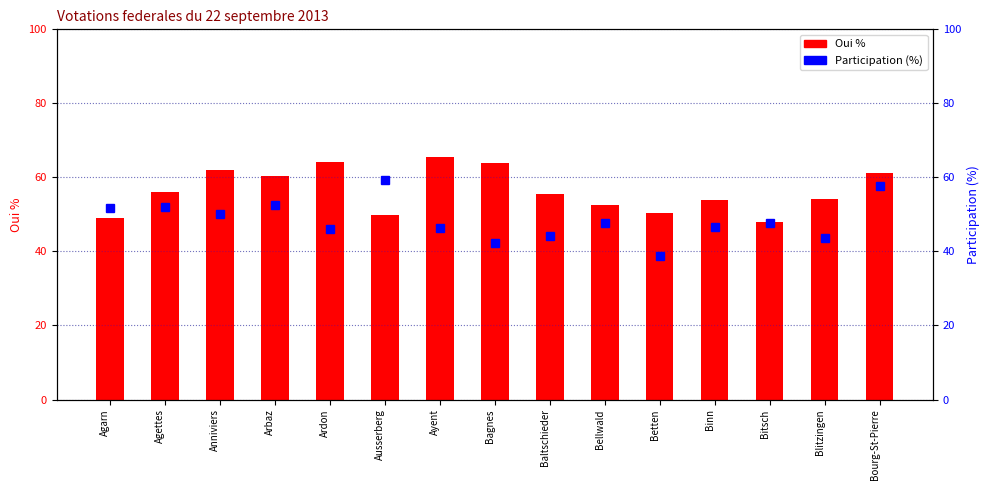

What is the value of the Participation (%) bar at the 4th from the left?

52.6